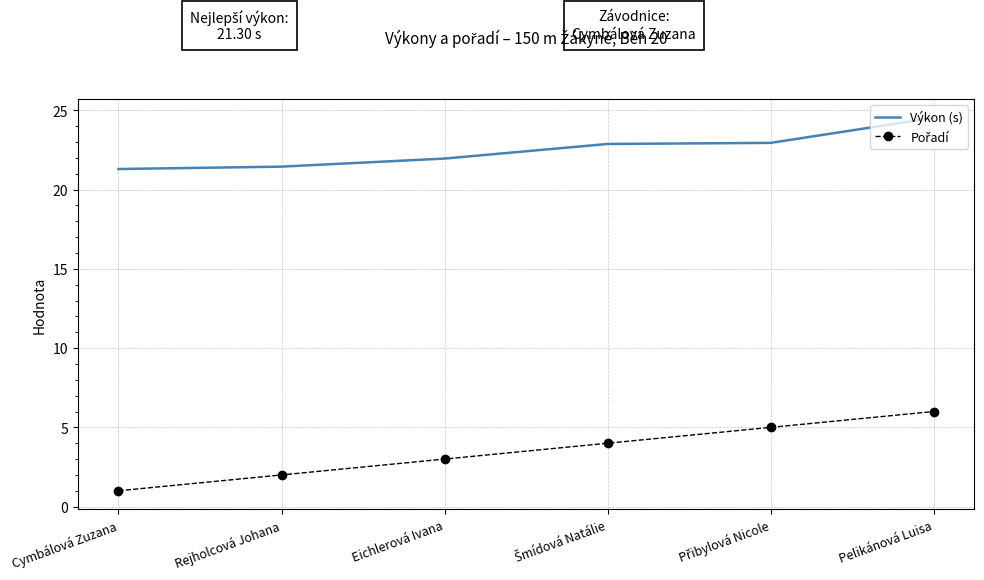

What is the total value across all series at Pelikánová Luisa?

30.5